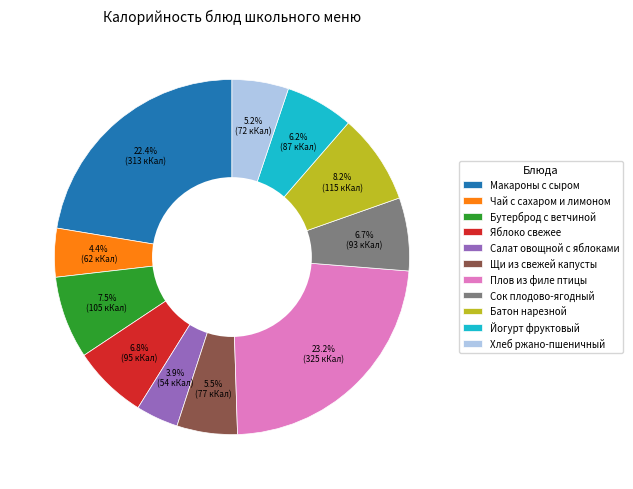

Which slice is the largest?

Плов из филе птицы